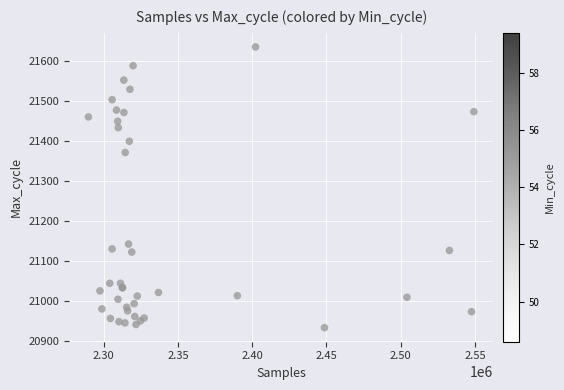

What Y value in the scatter plot is closest to 21285?

21372